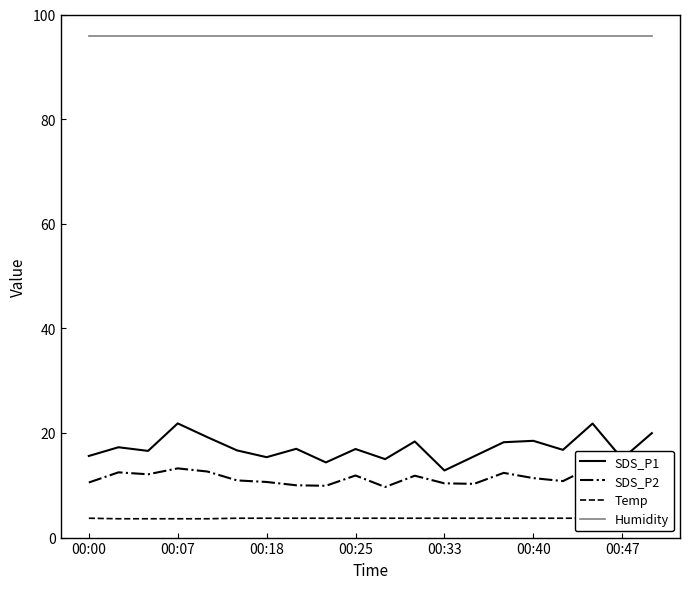

At how many categories does at least one series exceed 51?

20